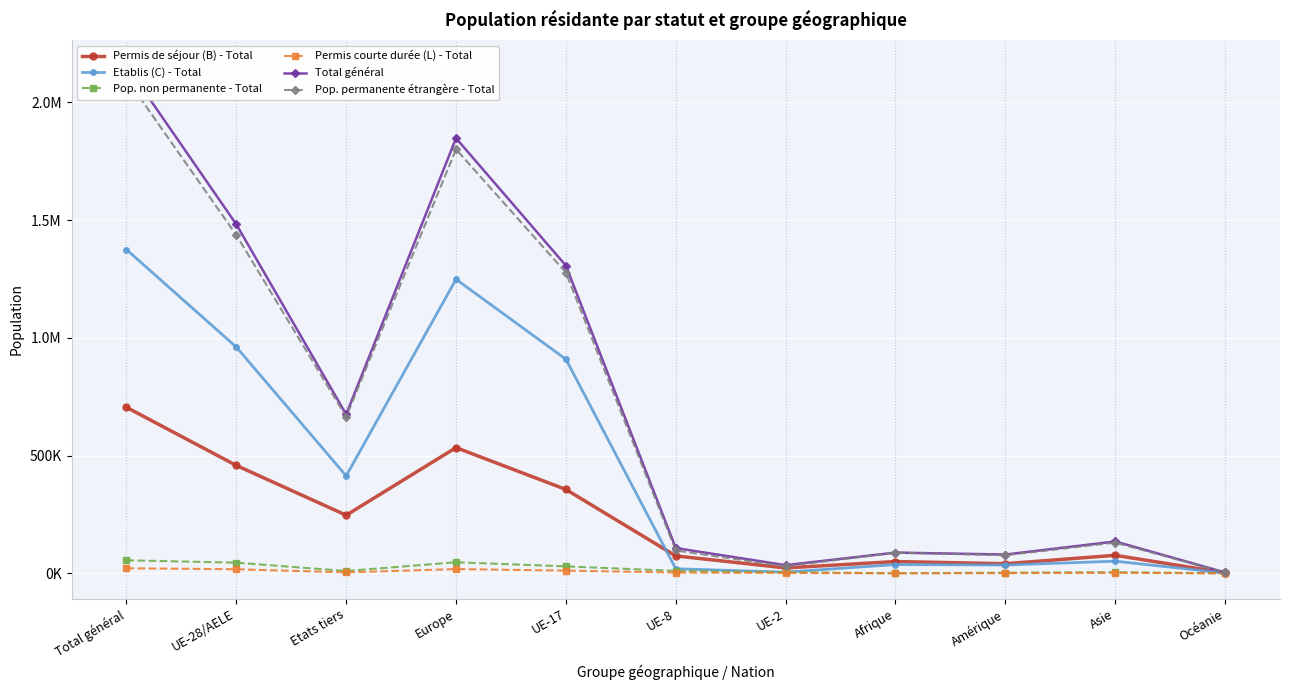

Rank the categories by Total général value from lowest to highest.

Océanie, UE-2, Amérique, Afrique, UE-8, Asie, Etats tiers, UE-17, UE-28/AELE, Europe, Total général